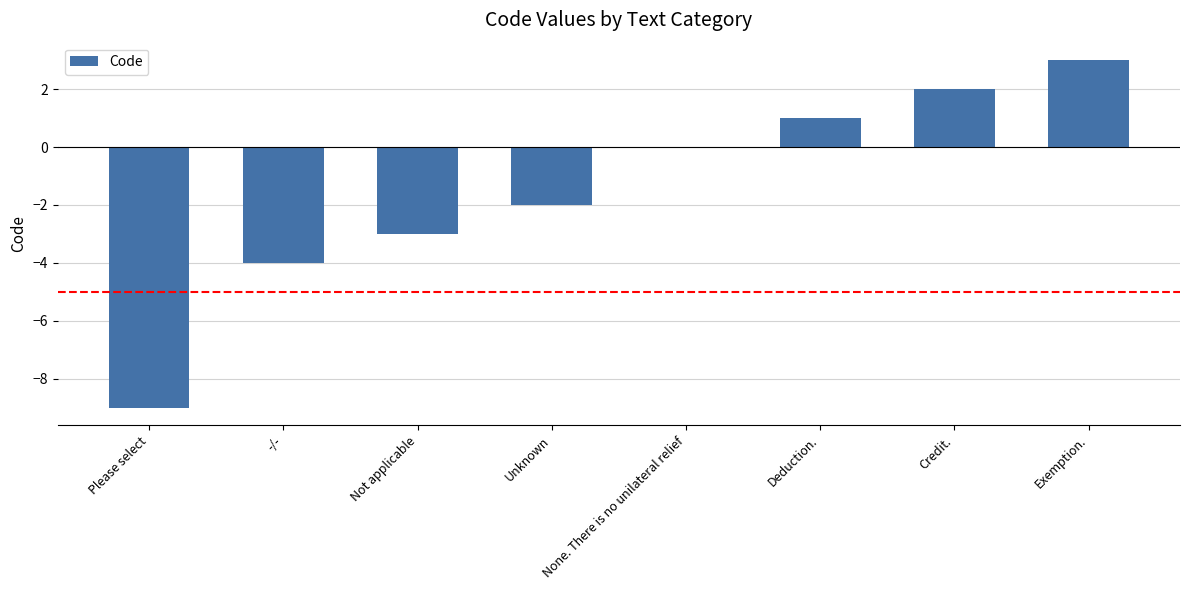

What is the difference between the values at Please select and Exemption.?

12